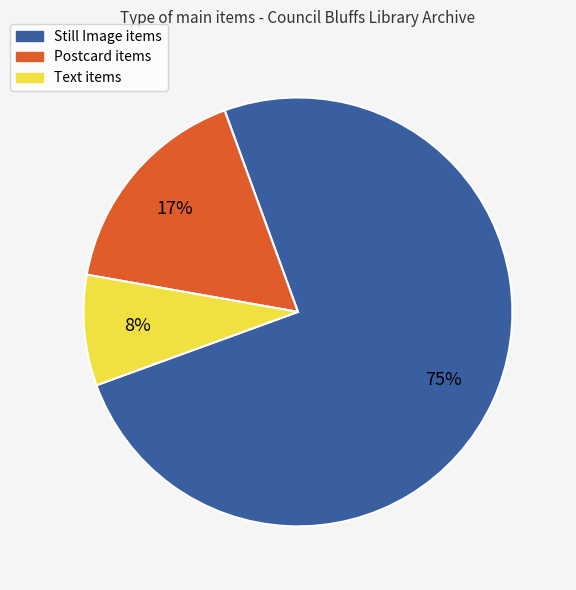

To the nearest percent, what is the difference between the largest and smallest slice percentages?

67%